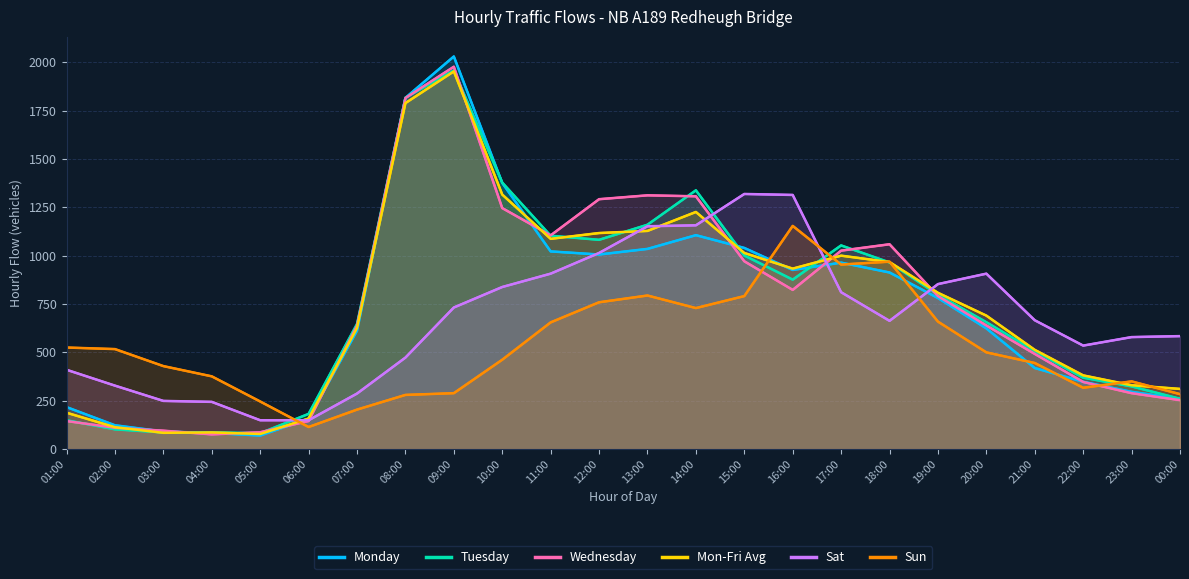

Where is the first local minimum for Monday?

05:00